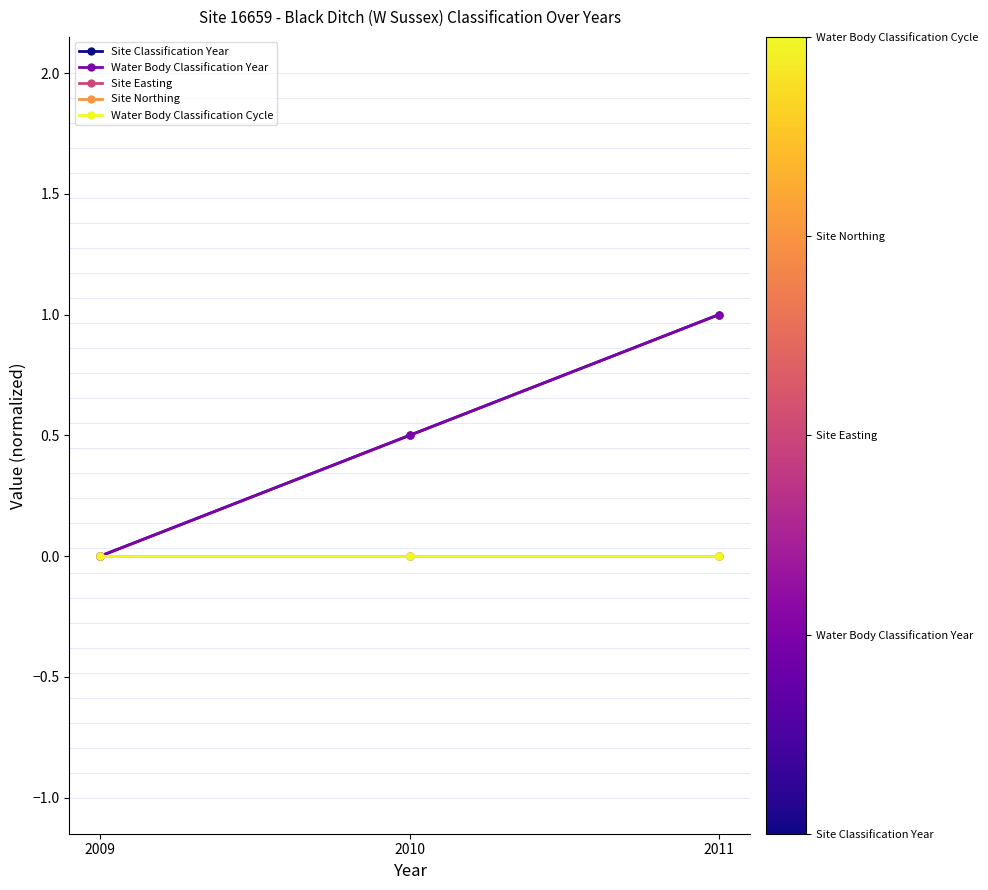

List the series in order of their peak value, highest first.

Site Classification Year, Water Body Classification Year, Site Easting, Site Northing, Water Body Classification Cycle